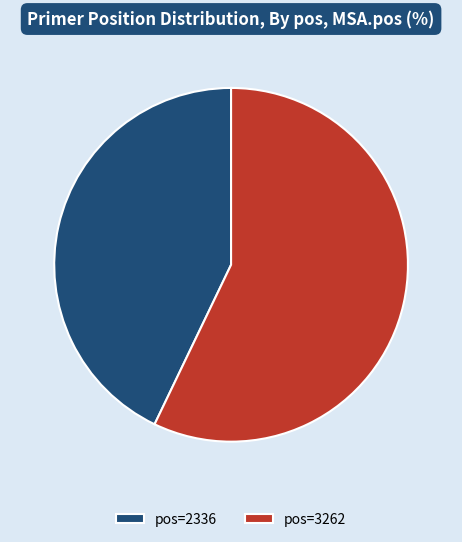

True or false: pos=2336 accounts for 32% of the total.

False